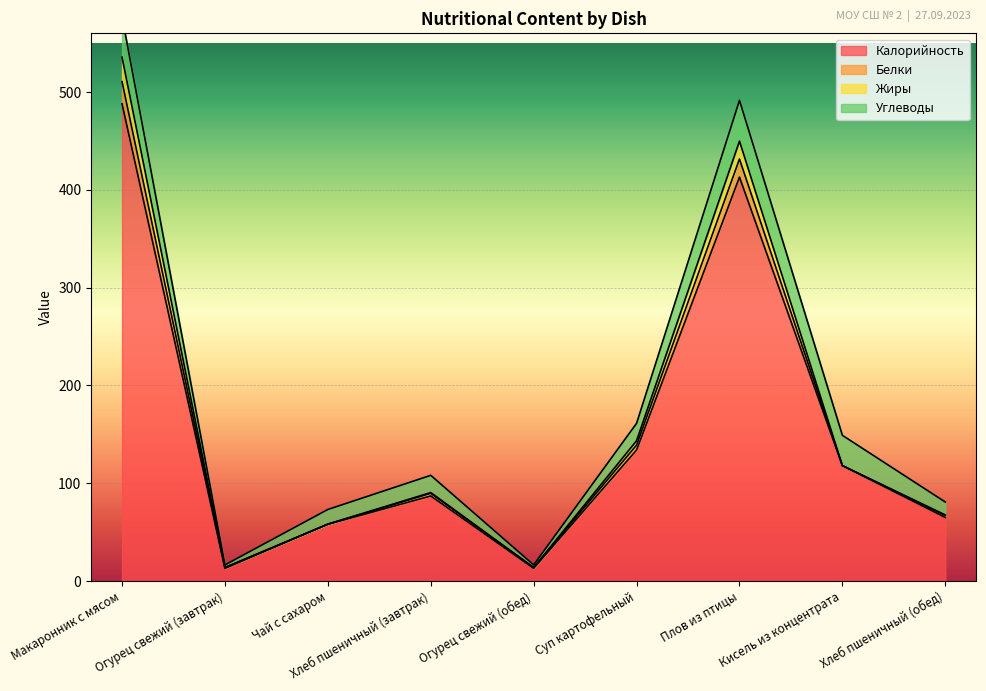

At which label is Калорийность closest to 250?

Суп картофельный